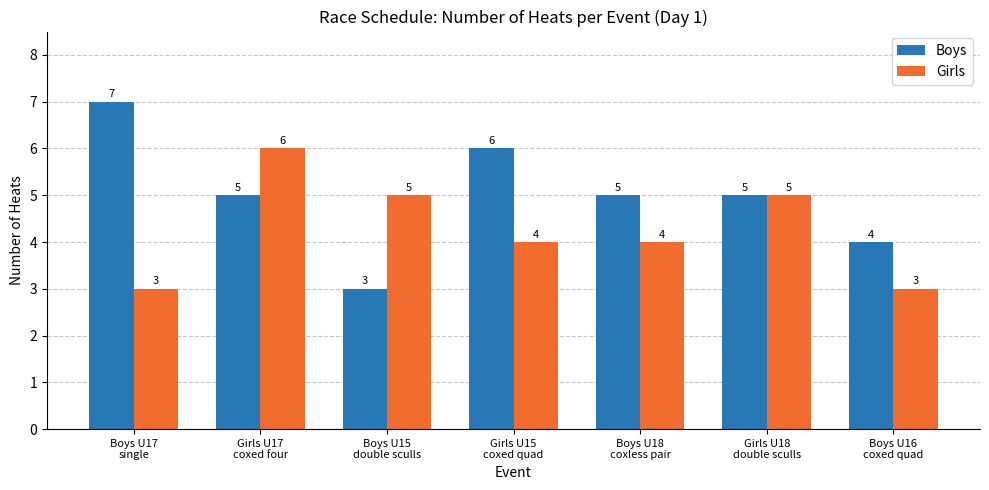

What is the label of the 3rd bar from the right?

Boys U18
coxless pair